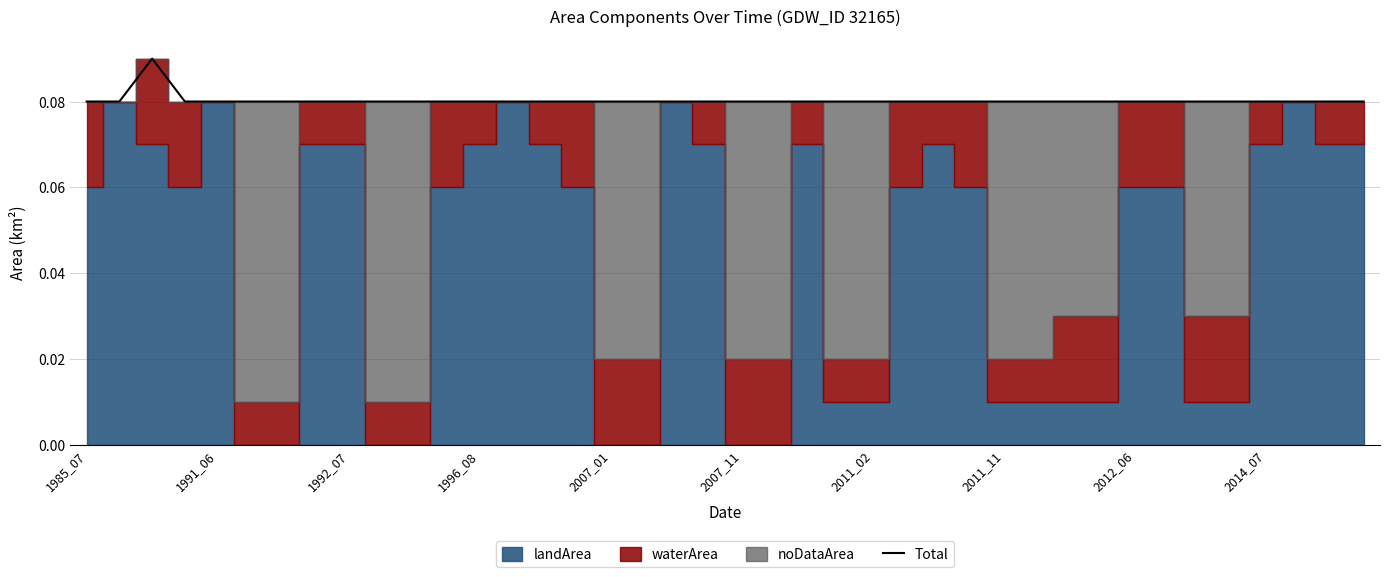

Count the number of categories in the chart.

40